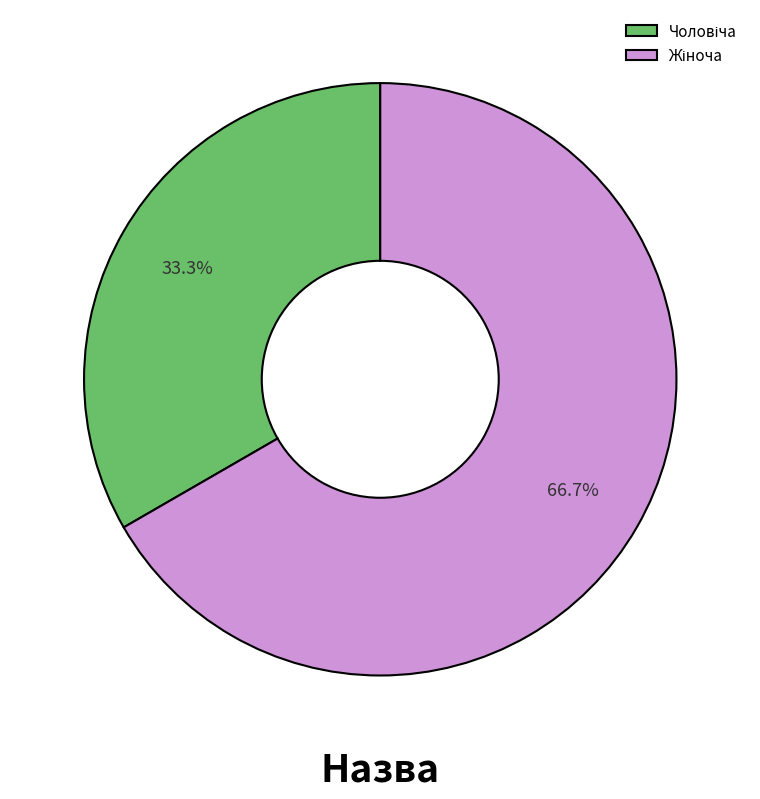

Does any single category account for the majority?

Yes